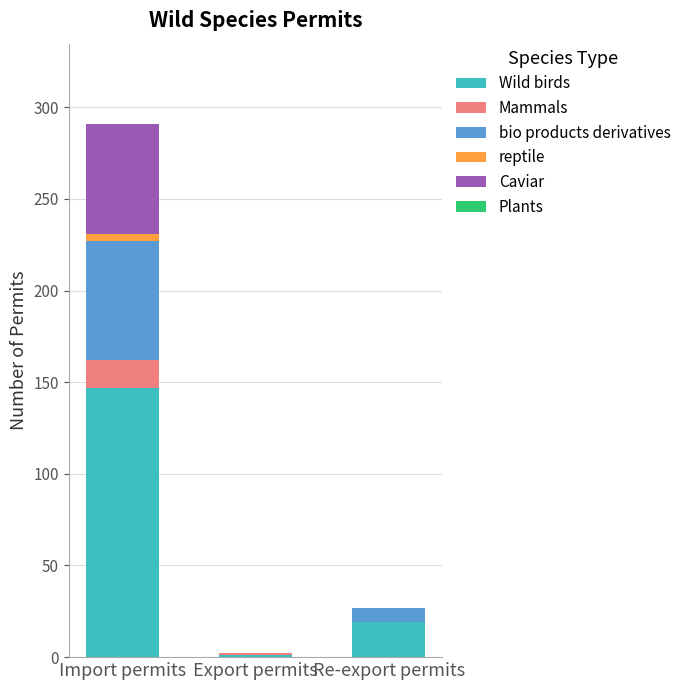

How many series are shown in this chart?

5